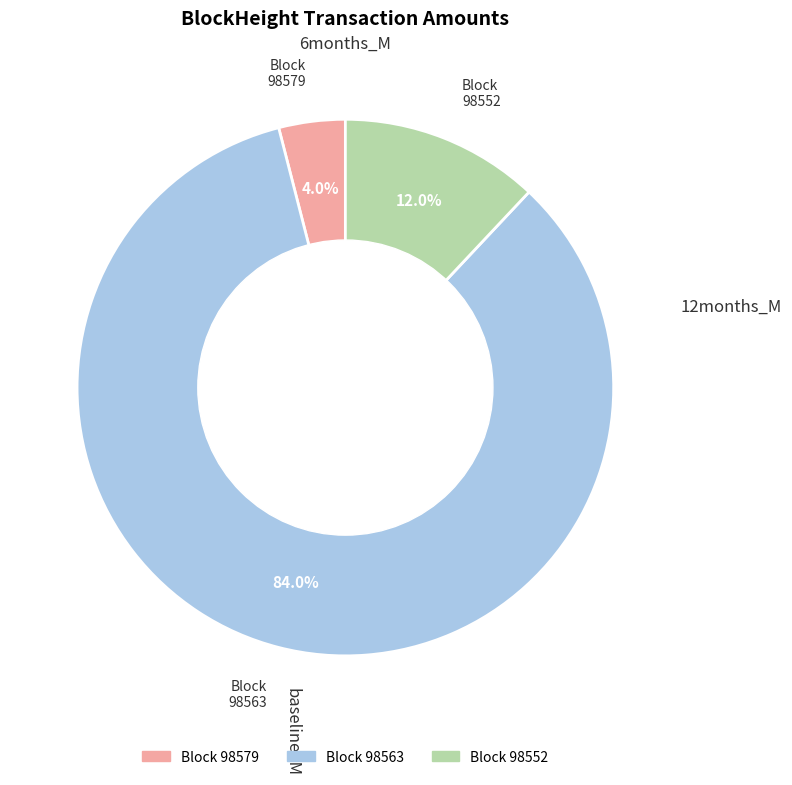

Does any single category account for the majority?

Yes